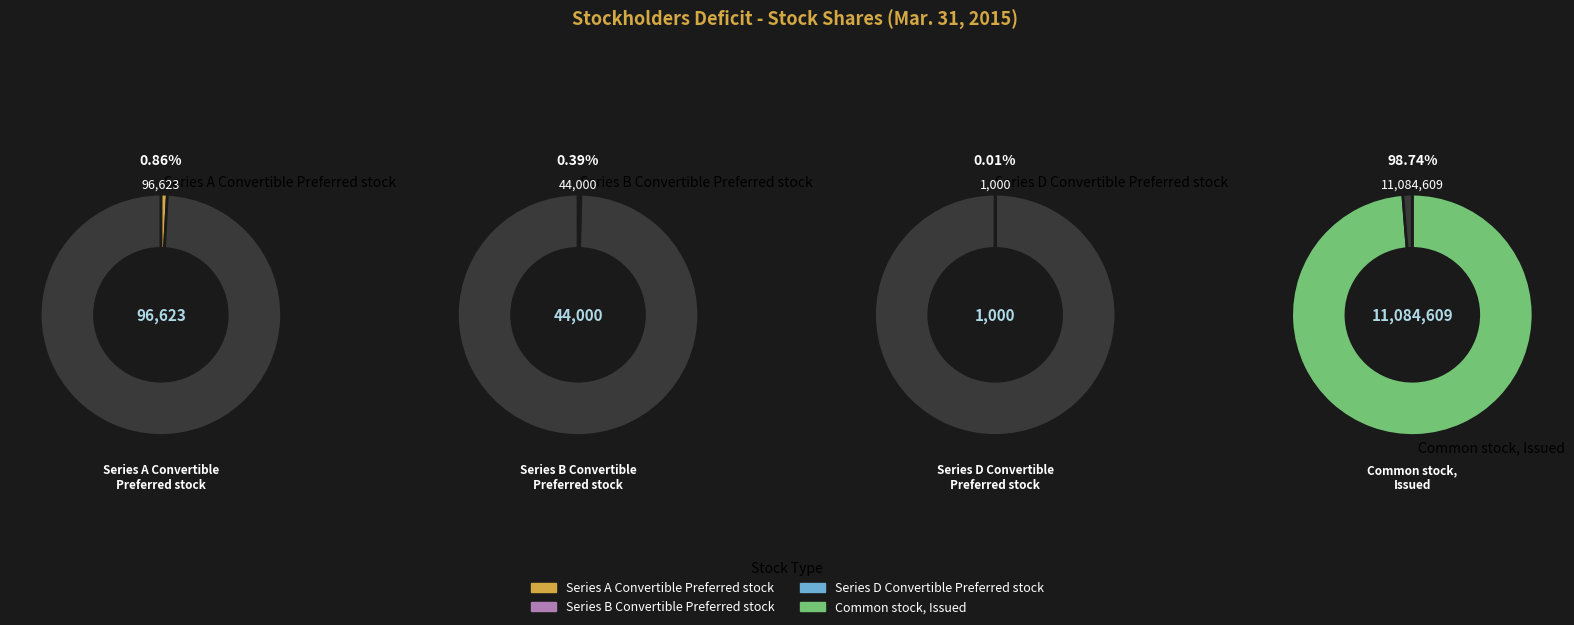

How many segments does this pie chart have?

4